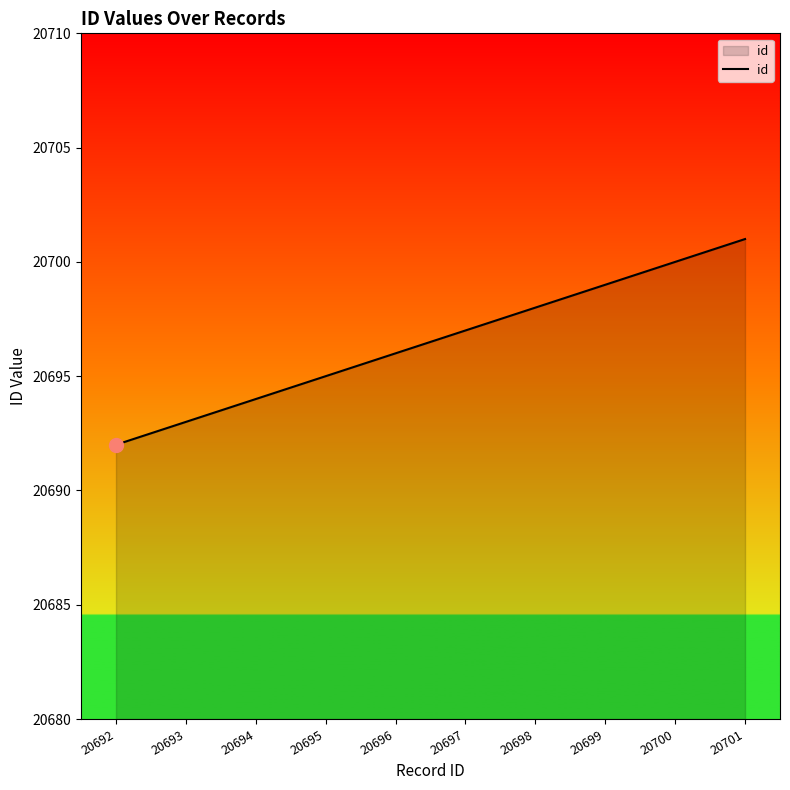

Reading right to left, list all the values displayed in this chart.

20701=20701	20700=20700	20699=20699	20698=20698	20697=20697	20696=20696	20695=20695	20694=20694	20693=20693	20692=20692